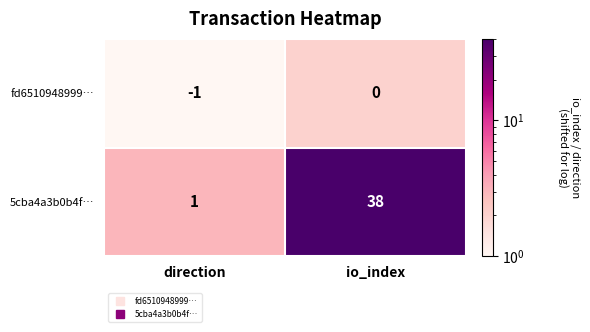

At which label is fd6510948999… closest to 0?

io_index